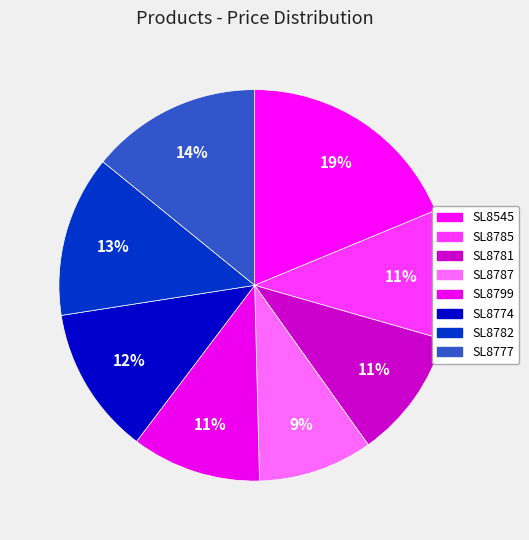

Is there a majority slice in this chart?

No